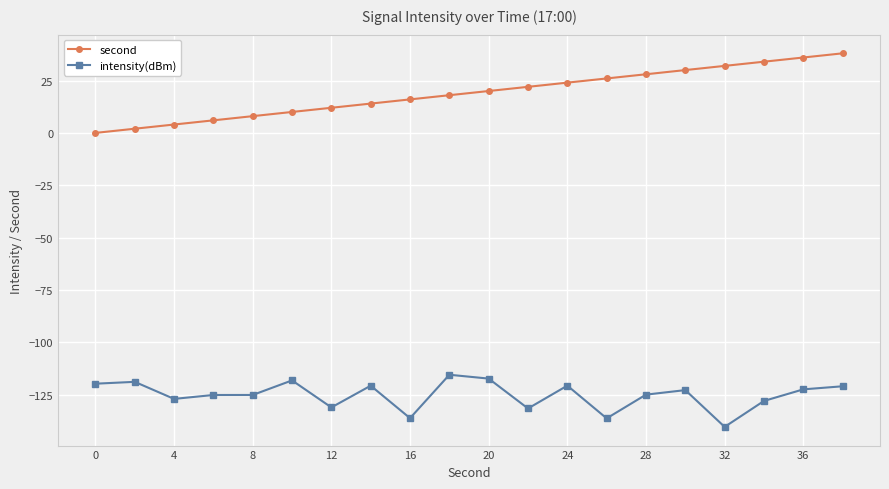

True or false: intensity(dBm) and second cross at least once.

False